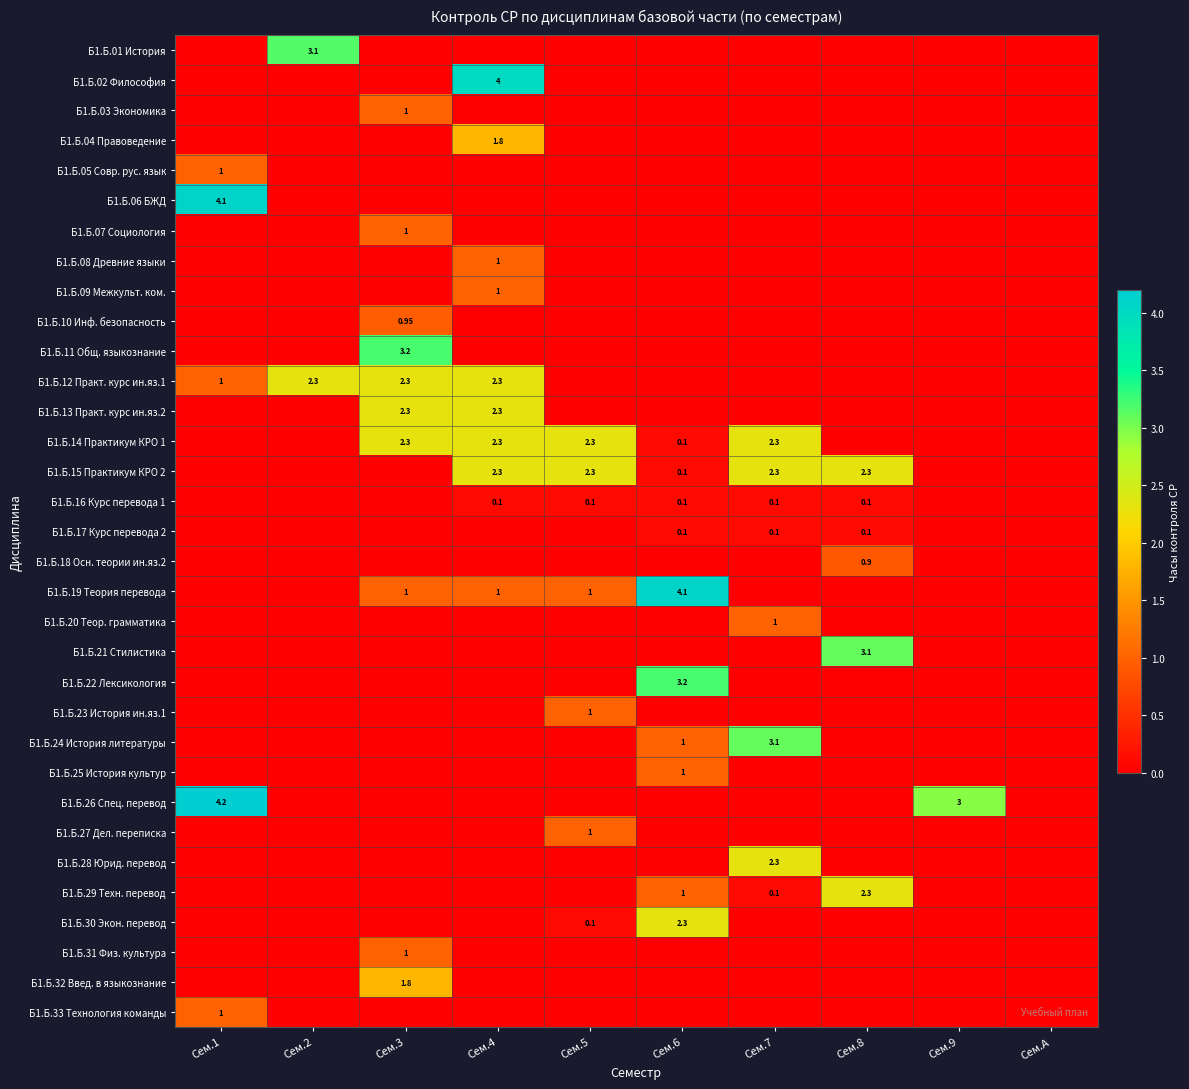

Which series has the widest spread of values?

Б1.Б.26 Спец. перевод